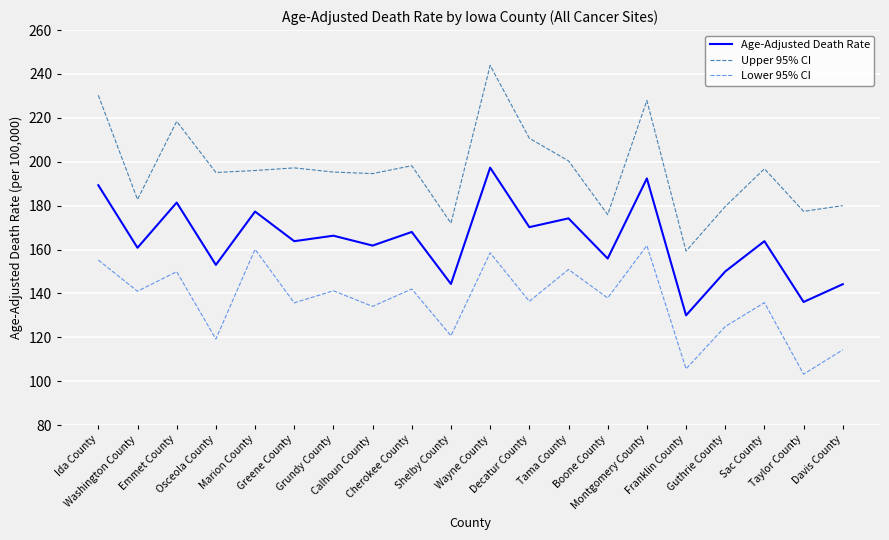

What is the greatest value displayed?

243.9